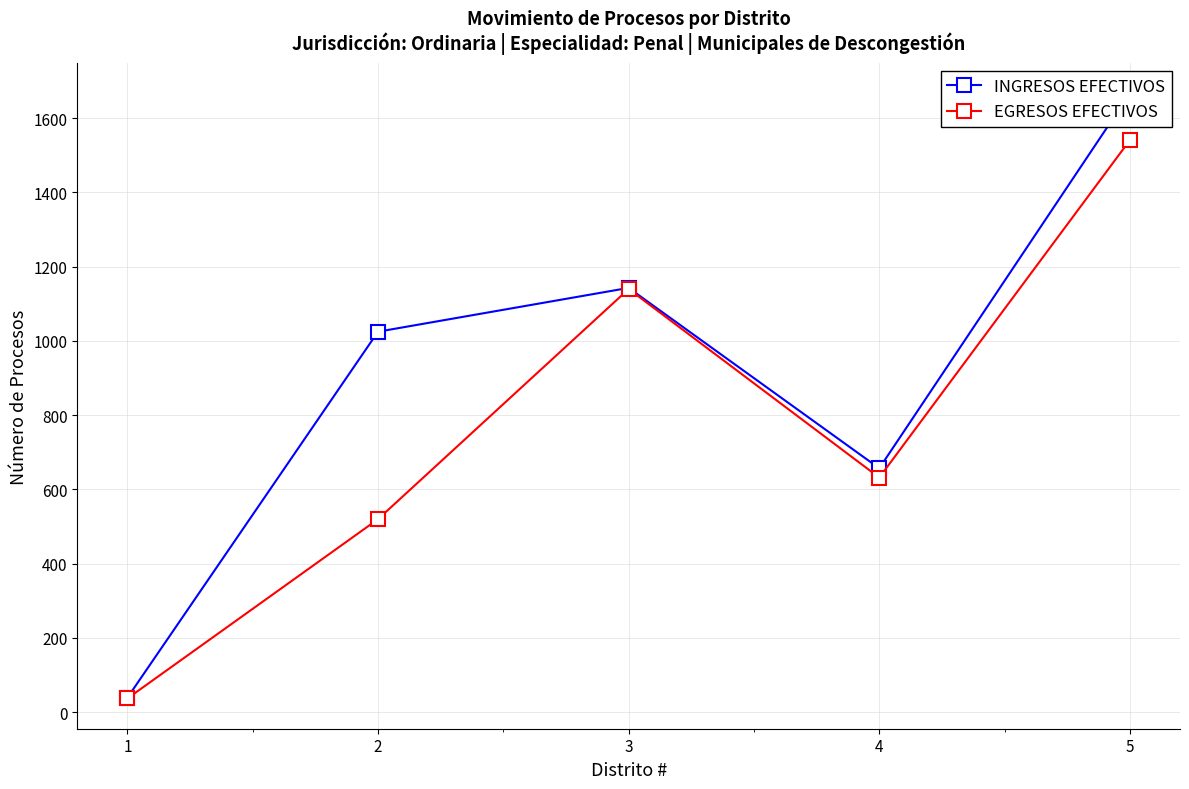

In INGRESOS EFECTIVOS, how many points are higher than both neighbors (excluding endpoints)?

1